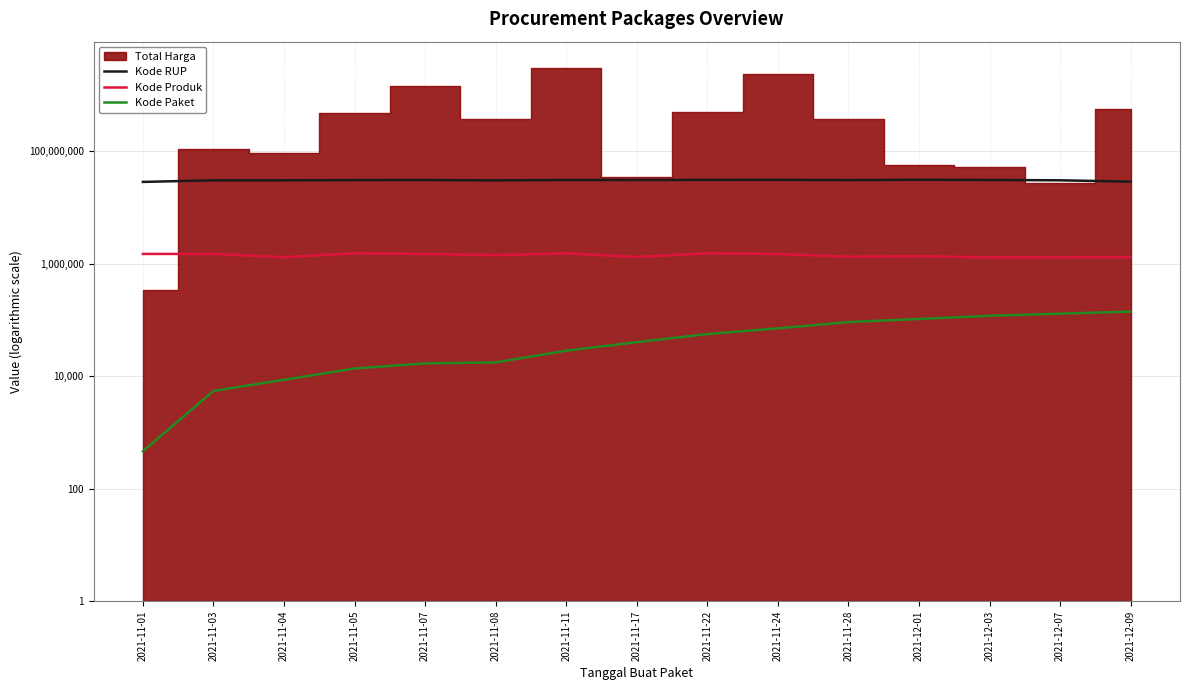

What is the total value across all series at 2021-11-03?

31572404